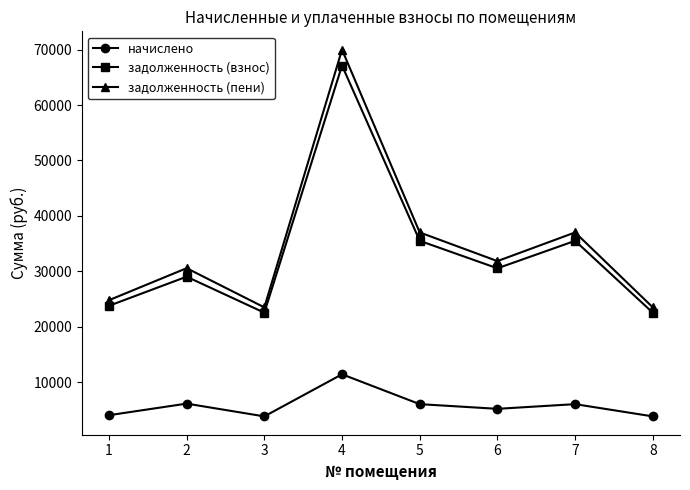

Does the chart display data point markers on the line(s)?

Yes